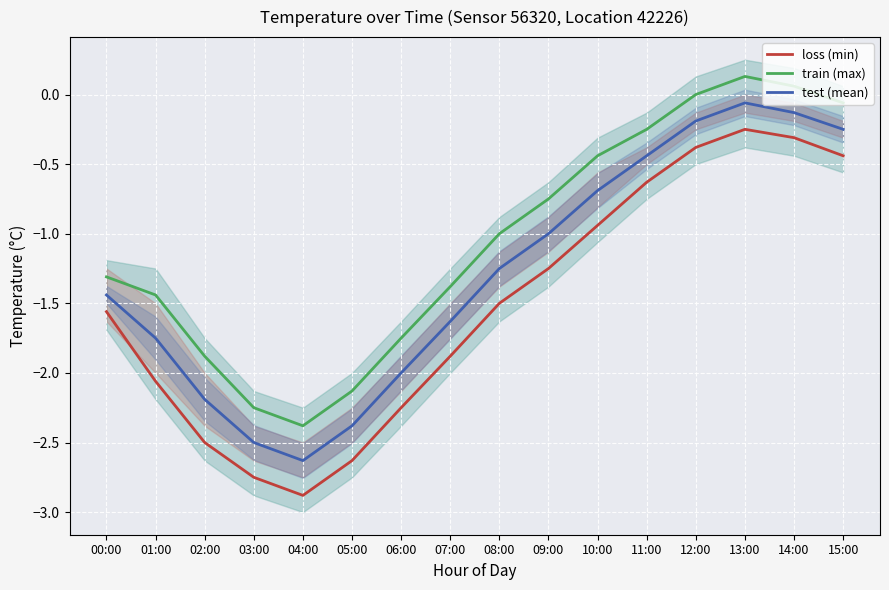

The value of min temp (loss) at 15:00 is -0.4. True or false?

True